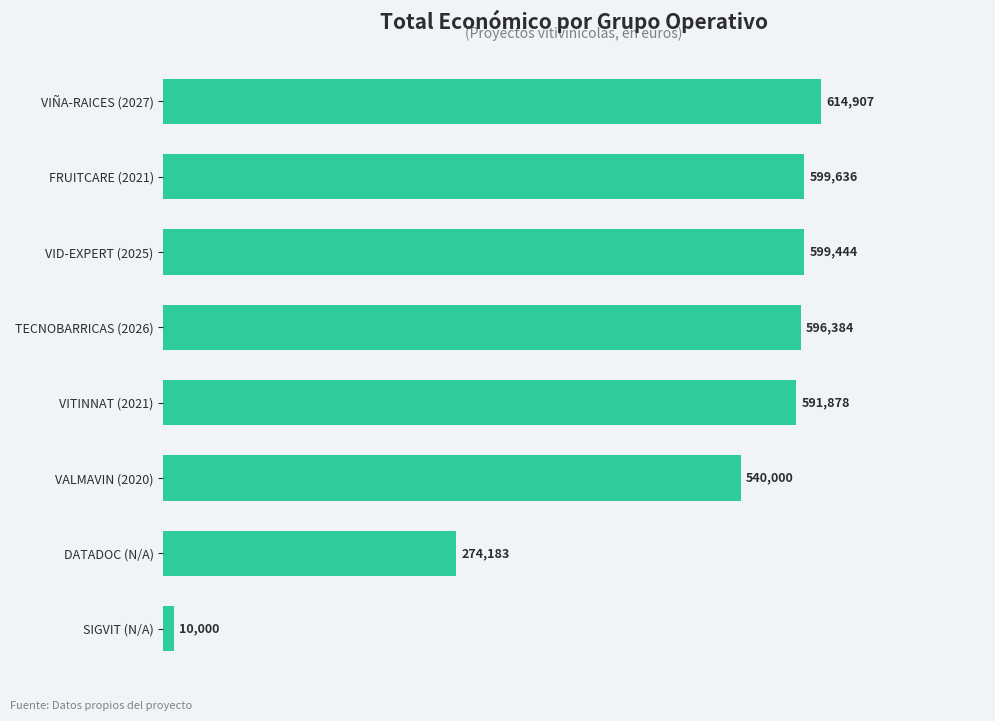

Reading top to bottom, list all the values displayed in this chart.

VIÑA-RAICES (2027)=614907	FRUITCARE (2021)=599636	VID-EXPERT (2025)=599444	TECNOBARRICAS (2026)=596384	VITINNAT (2021)=591878	VALMAVIN (2020)=540000	DATADOC (N/A)=274183	SIGVIT (N/A)=10000